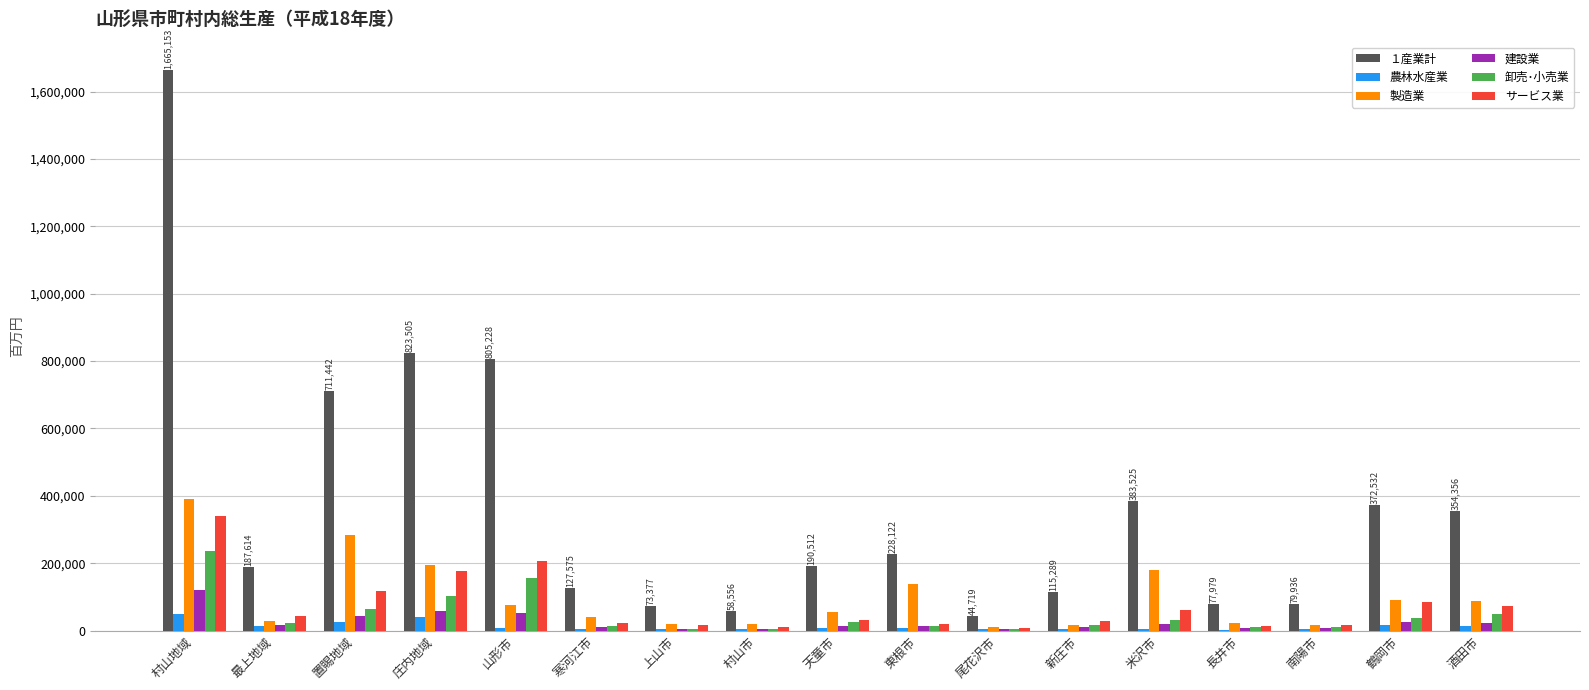

What is the sum of all 製造業 values?

1670110